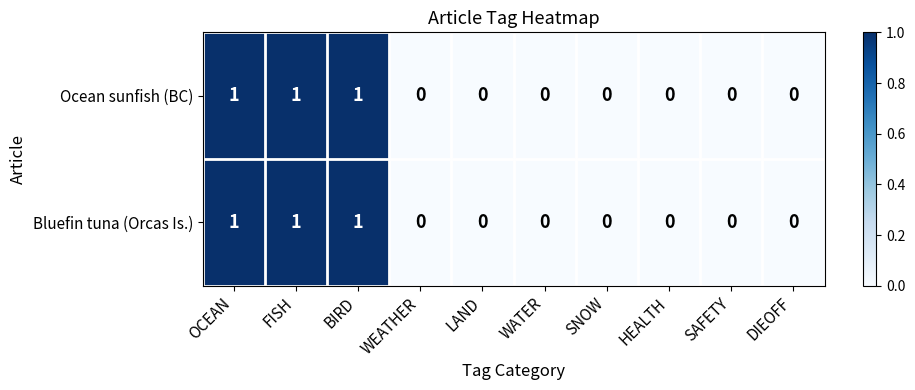

The value of Ocean sunfish (BC) at DIEOFF is 1. True or false?

False